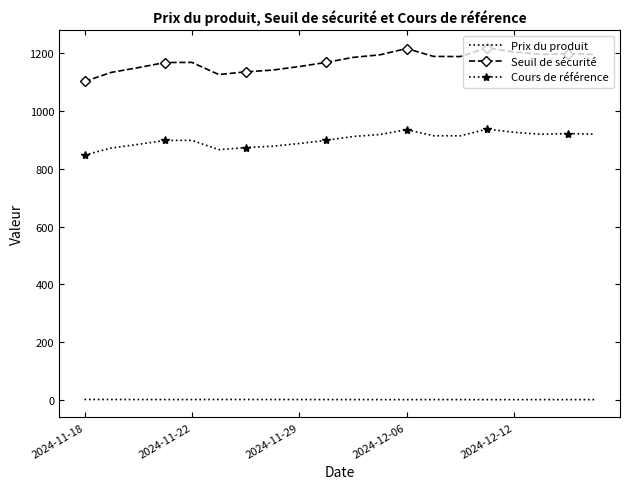

Which series has the largest total across all categories?

Seuil de sécurité